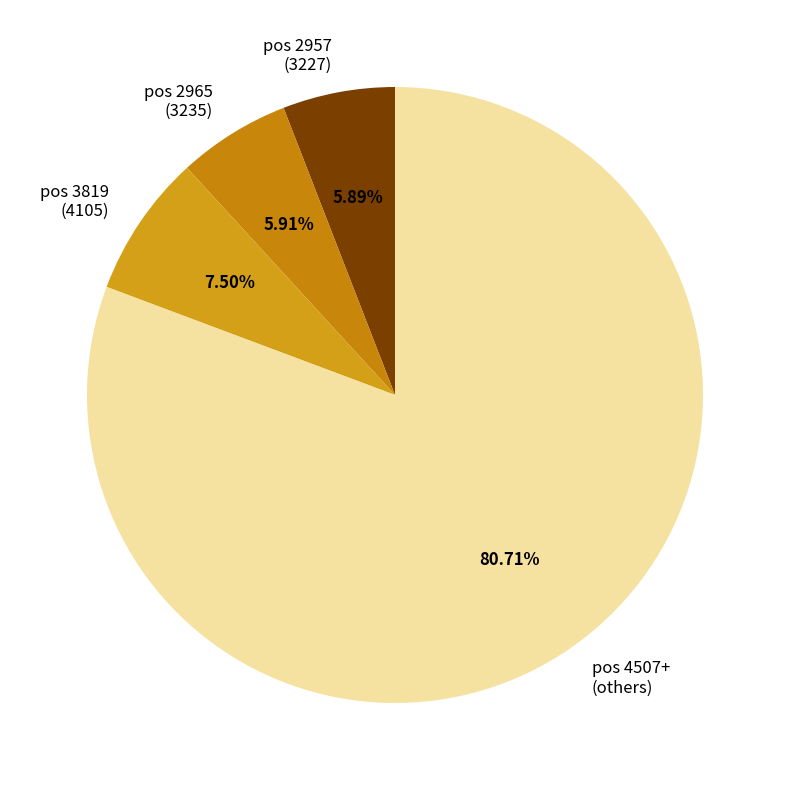

Between pos 2965 (3235) and pos 4507+ (others), which is larger?

pos 4507+ (others)